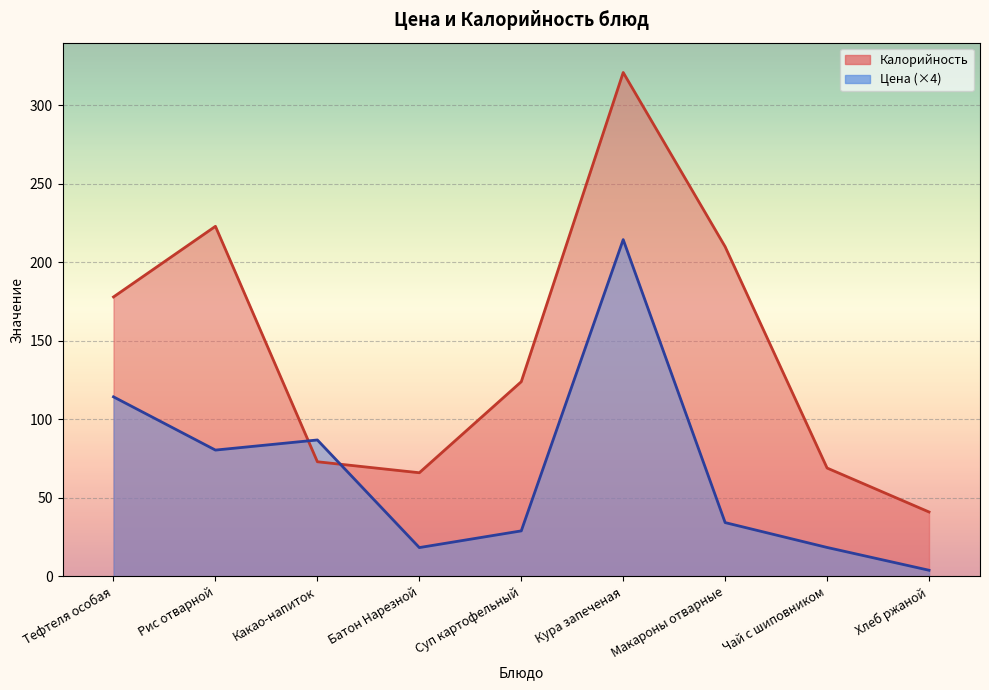

Where is the first local minimum for Калорийность?

Батон Нарезной